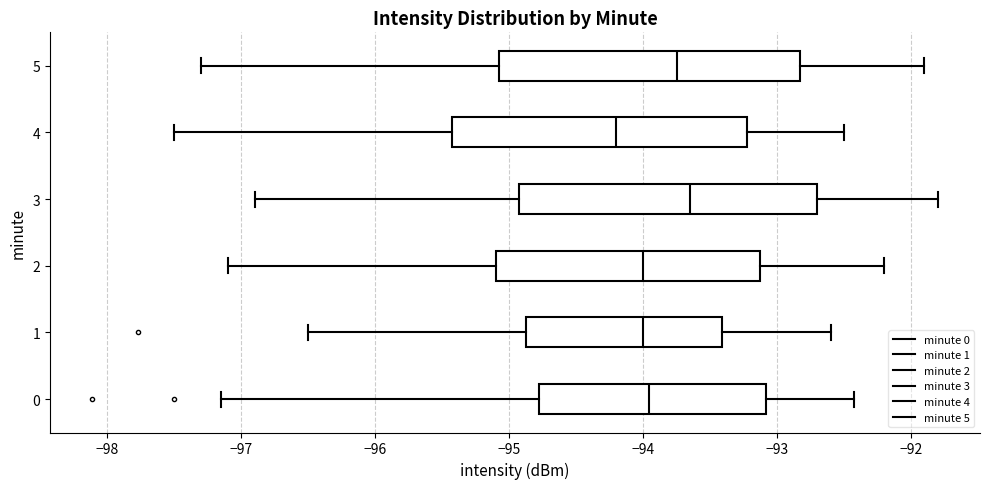

Where does the right whisker of the box at y = 3 end on the x-axis? The values are not printed on the chart, so give them approximately, as read against the axis.

-91.8